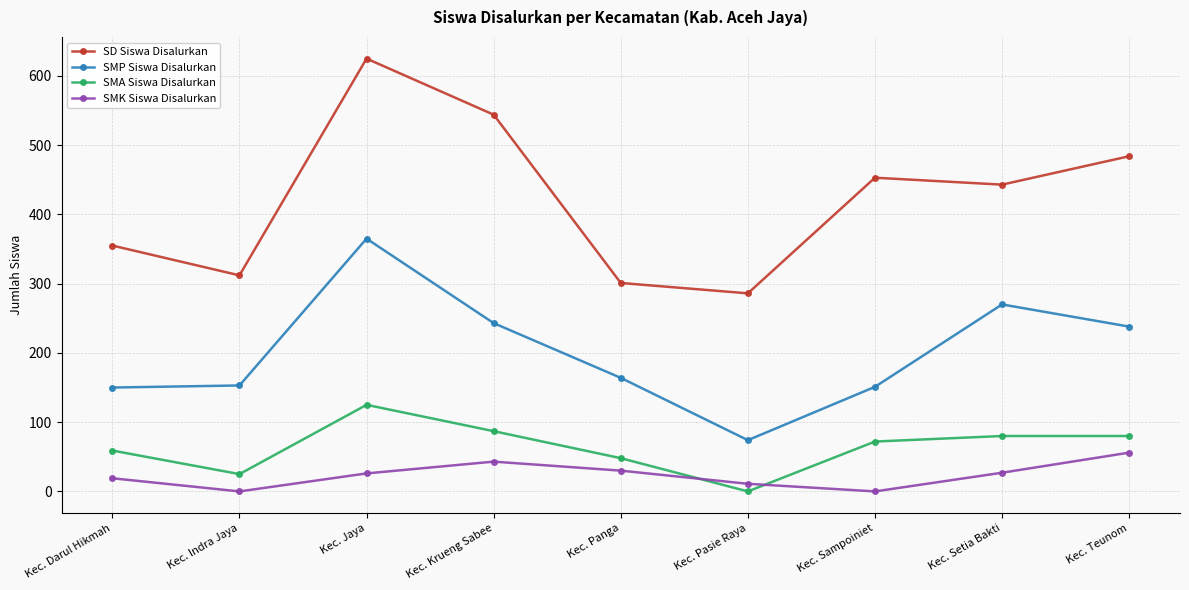

Where does the SMA Siswa Disalurkan series first go above 72?

Kec. Jaya